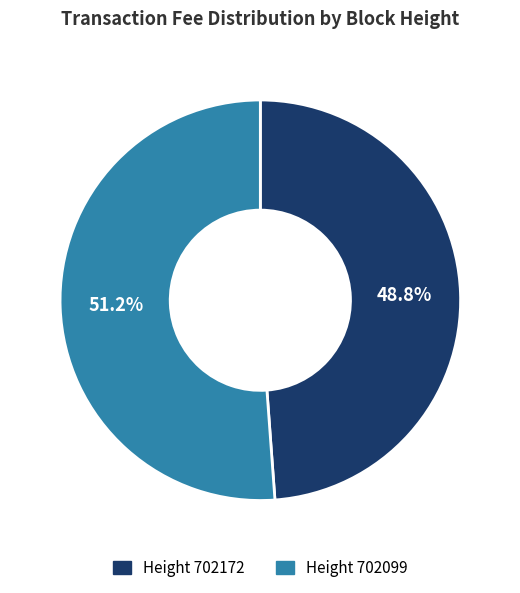

Does any single category account for the majority?

Yes